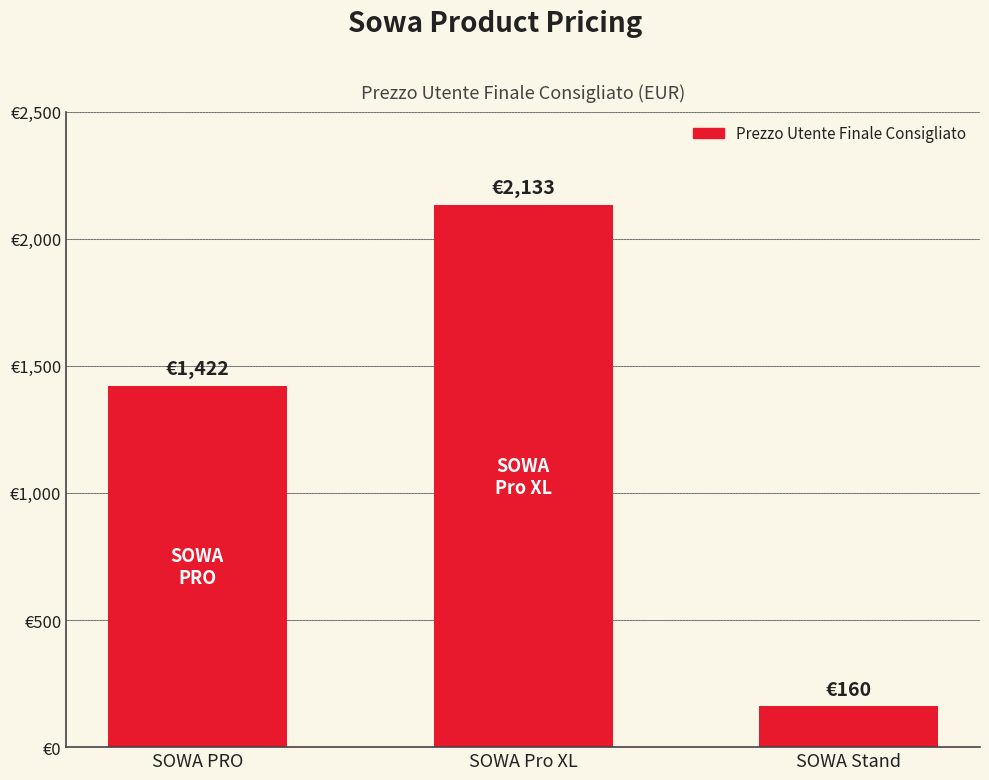

Reading left to right, transcribe all the data shown in this chart.

1422	2133	160